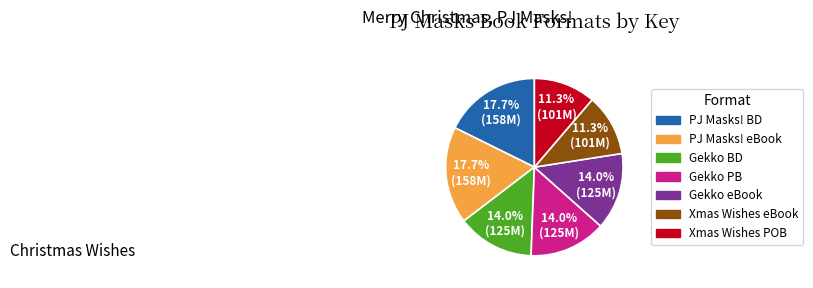

Does any single category account for the majority?

No